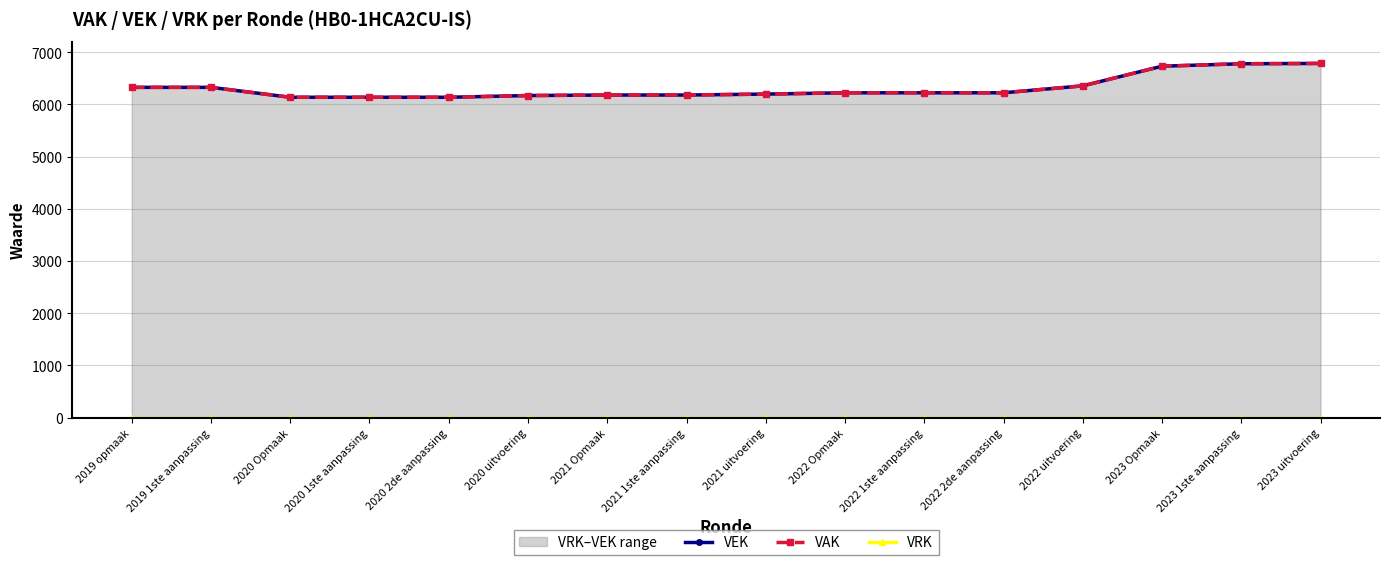

What position from the left is 2020 1ste aanpassing?

4